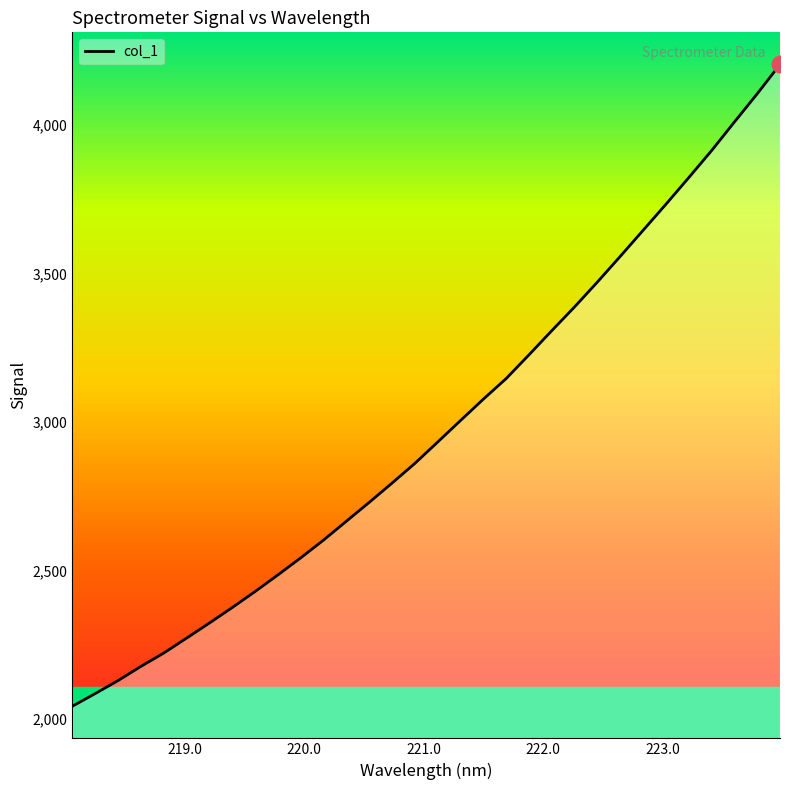

True or false: there are more than 0 points higher than both neighbors.

False